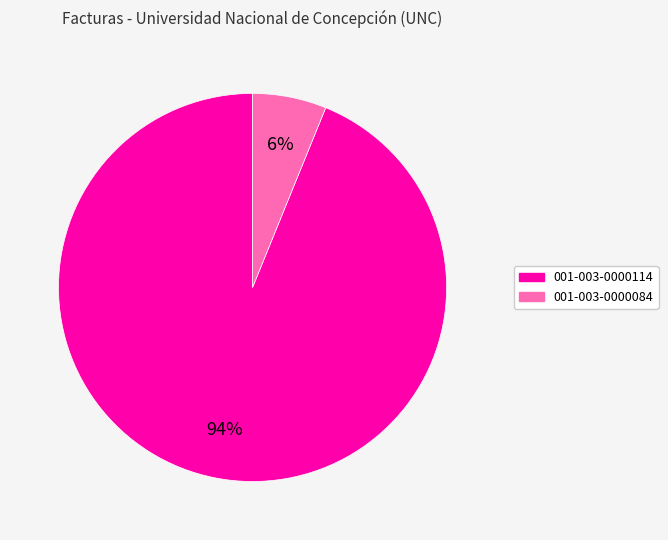

Rank the categories by value from lowest to highest.

001-003-0000084, 001-003-0000114